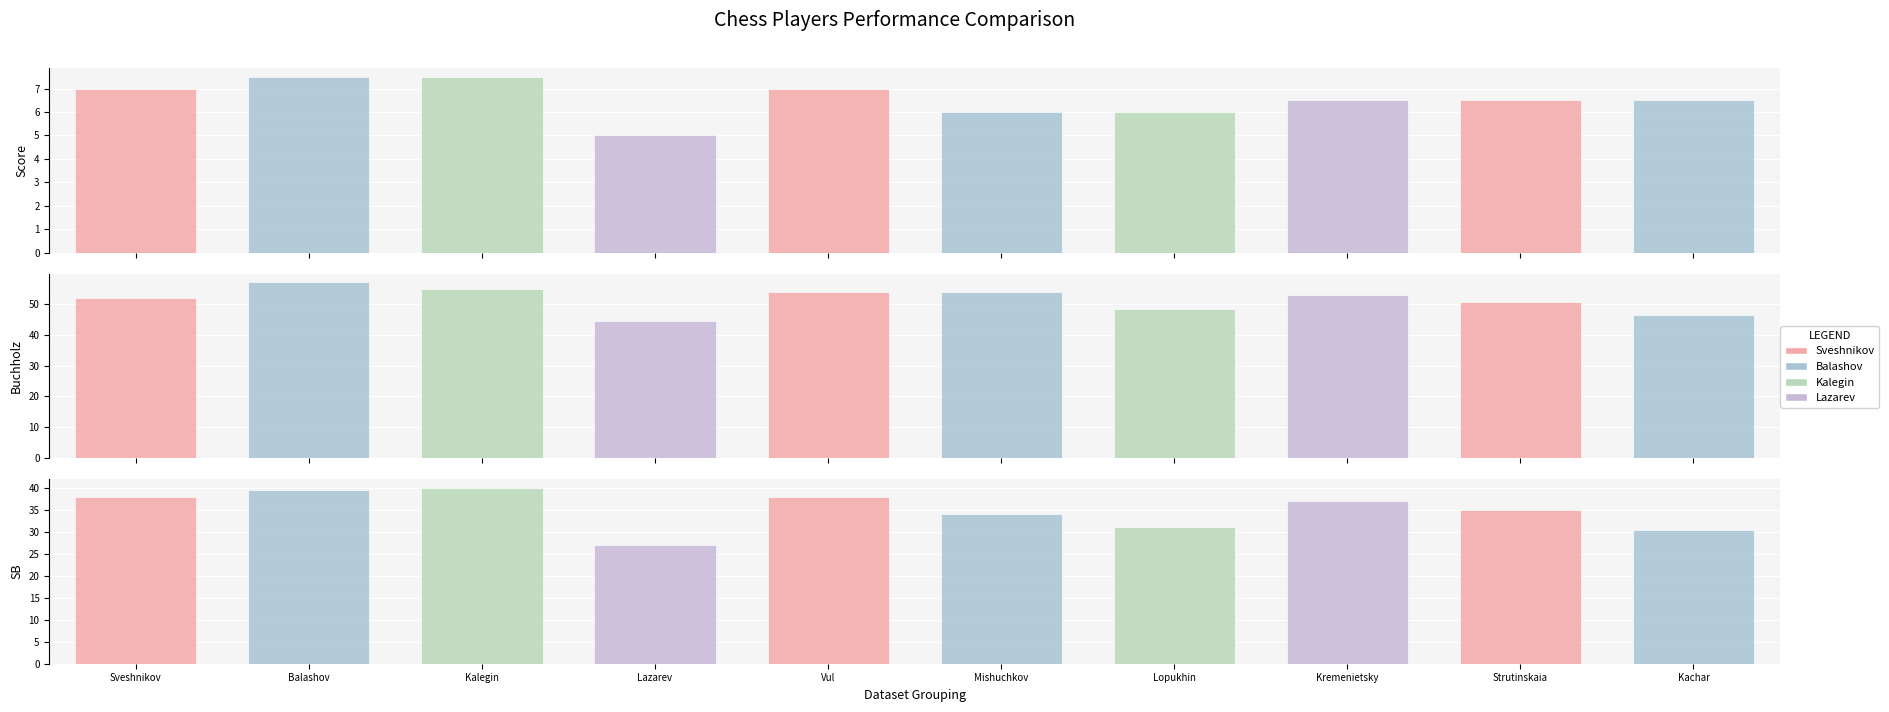

What is the minimum value for Buchholz?

44.5